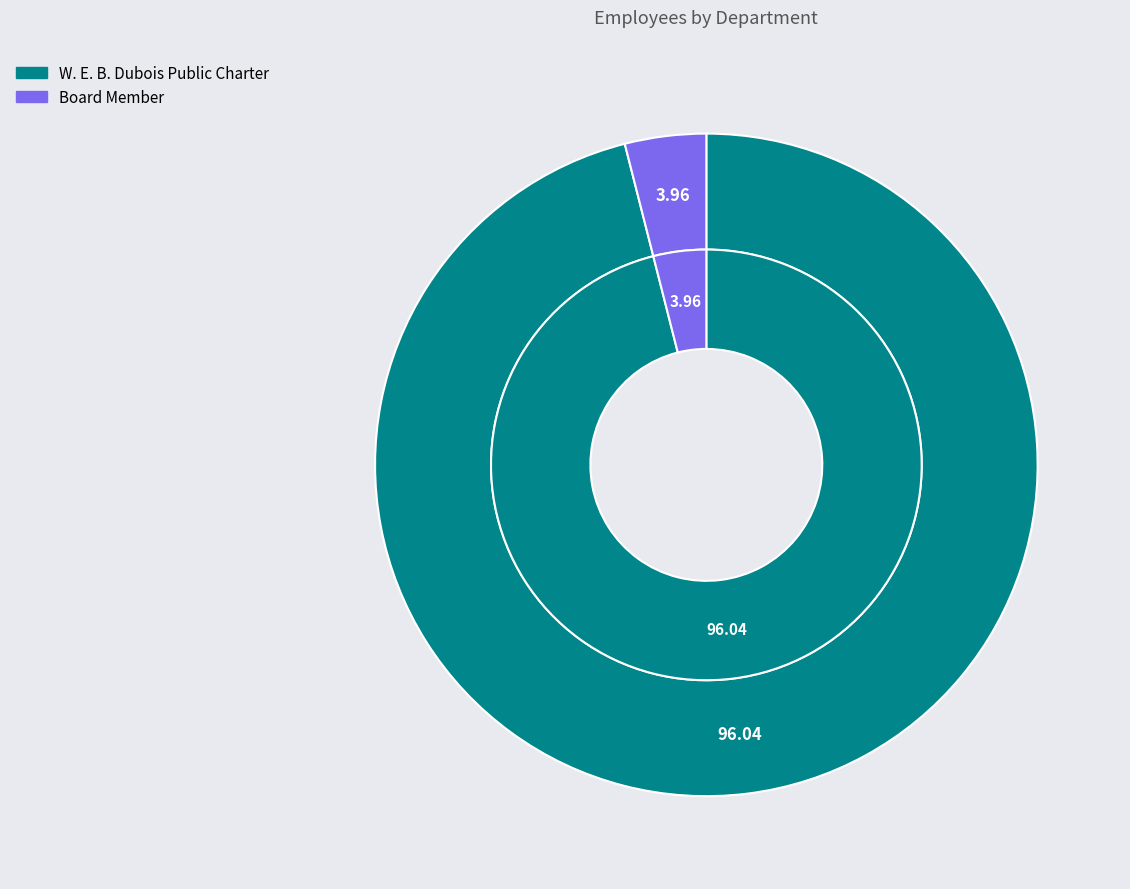

How many slices are in this pie chart?

2